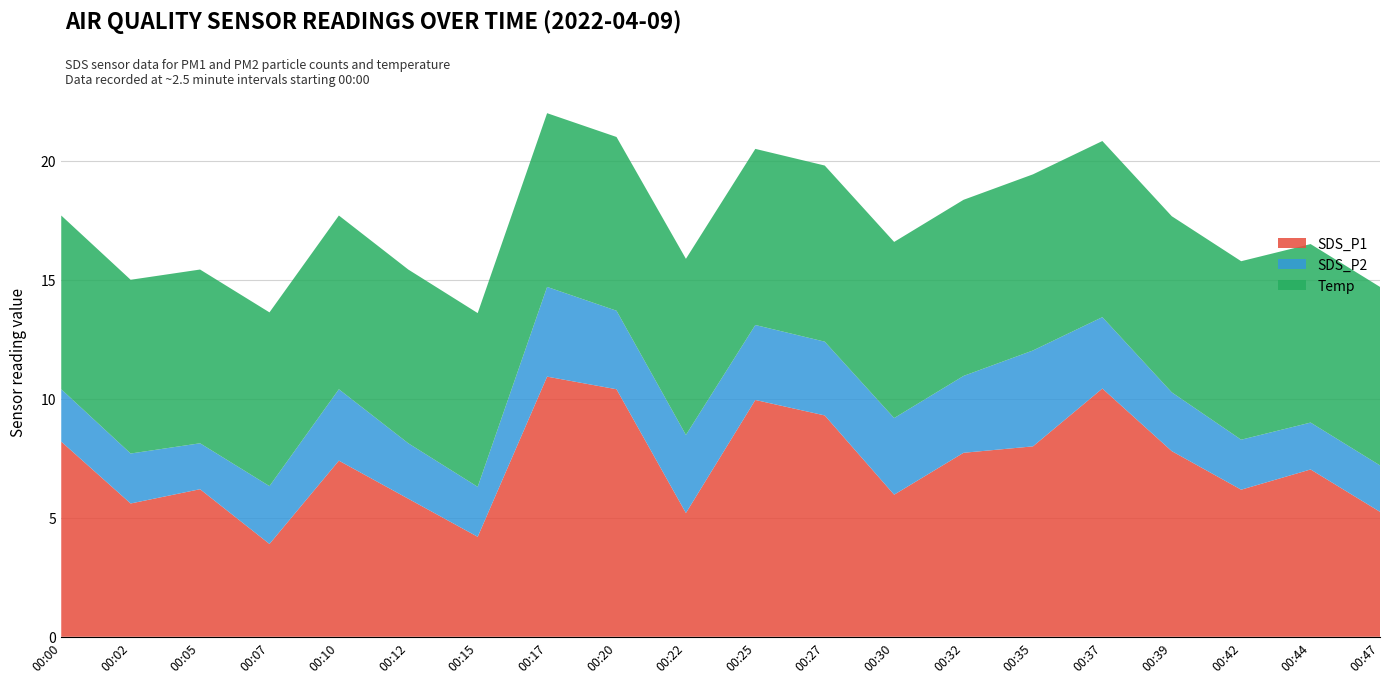

Reading left to right, transcribe all the data shown in this chart.

SDS_P1: 00:00=8.2	00:02=5.6	00:05=6.2	00:07=3.9	00:10=7.4	00:12=5.8	00:15=4.2	00:17=10.9	00:20=10.4	00:22=5.2	00:25=9.9	00:27=9.3	00:30=6.0	00:32=7.7	00:35=8.0	00:37=10.4	00:39=7.8	00:42=6.2	00:44=7.0	00:47=5.2
SDS_P2: 00:00=2.2	00:02=2.1	00:05=1.9	00:07=2.4	00:10=3.0	00:12=2.3	00:15=2.1	00:17=3.8	00:20=3.3	00:22=3.3	00:25=3.1	00:27=3.1	00:30=3.2	00:32=3.2	00:35=4.0	00:37=3.0	00:39=2.5	00:42=2.1	00:44=2.0	00:47=1.9
Temp: 00:00=7.3	00:02=7.3	00:05=7.3	00:07=7.3	00:10=7.3	00:12=7.3	00:15=7.3	00:17=7.3	00:20=7.3	00:22=7.4	00:25=7.4	00:27=7.4	00:30=7.4	00:32=7.4	00:35=7.4	00:37=7.4	00:39=7.4	00:42=7.5	00:44=7.5	00:47=7.5